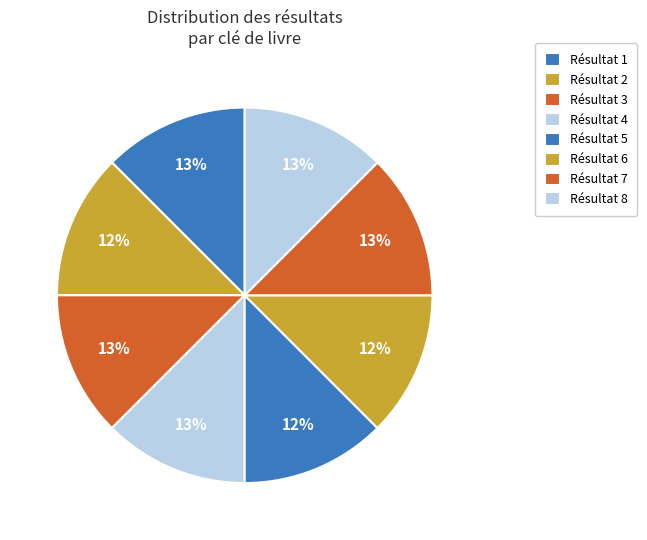

What is the smallest slice in the pie chart?

2